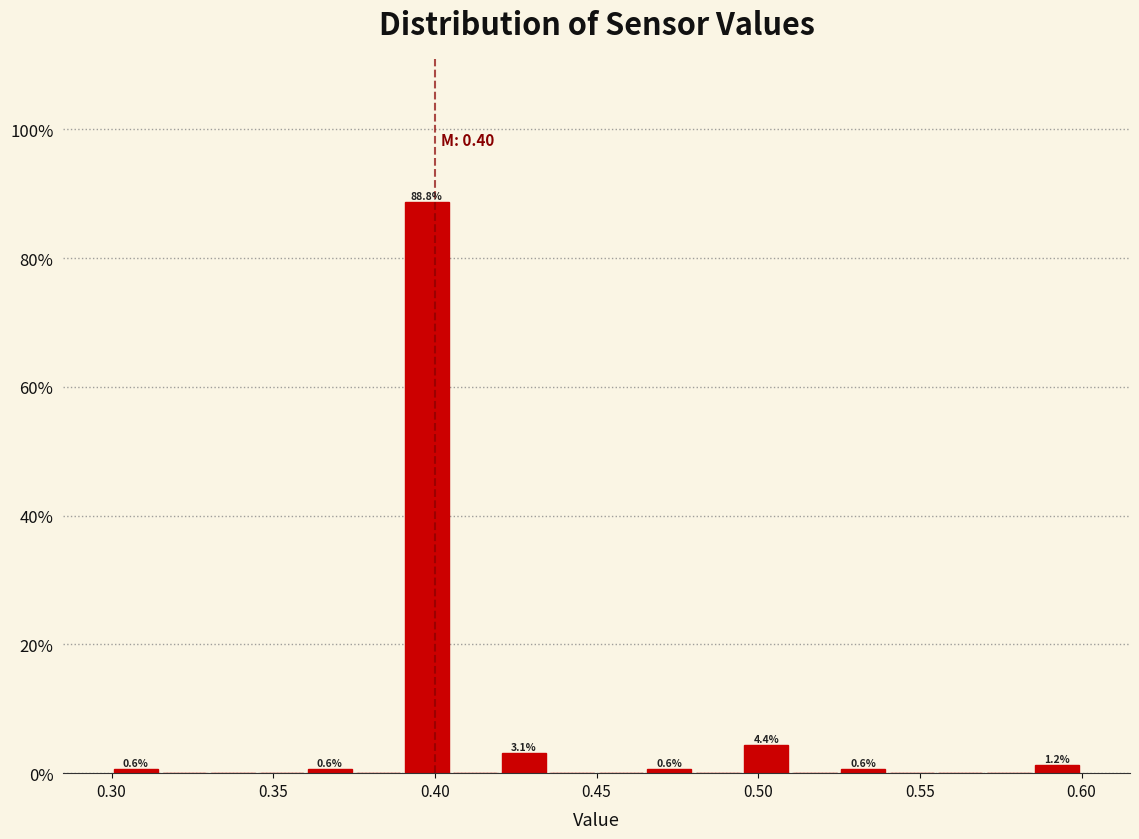

Read against the x-axis, roughly where is the centre of the tallest bar?

0.400